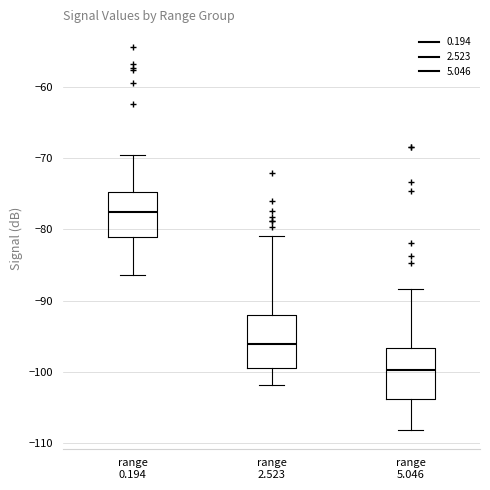

Where is the lower edge of the box for range 5.046 on the y-axis? The values are not printed on the chart, so give them approximately, as read against the axis.

-104